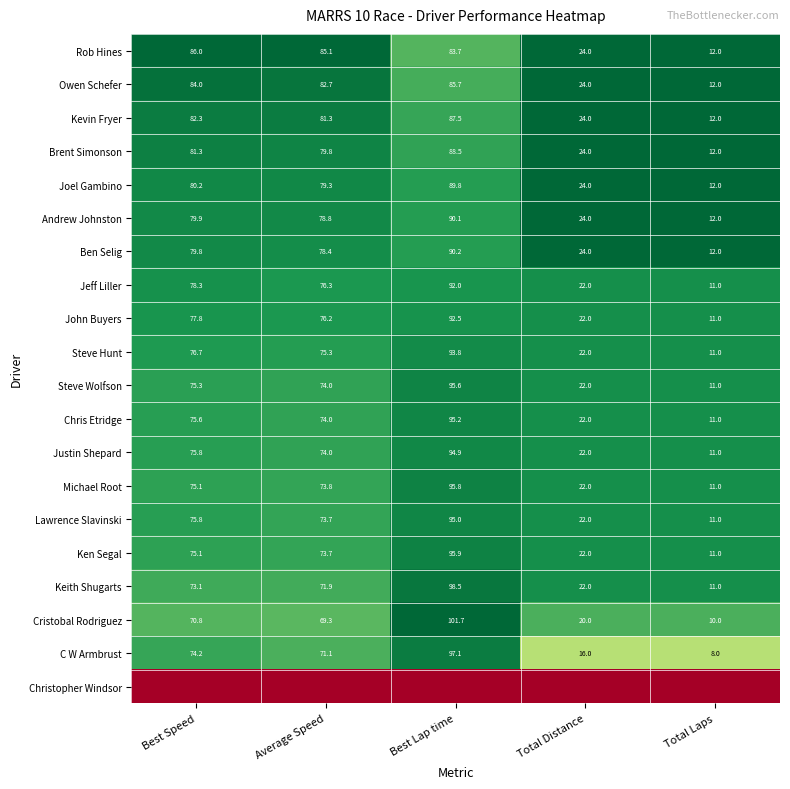

The Steve Hunt series shows 0.6 at Total Distance. True or false?

False